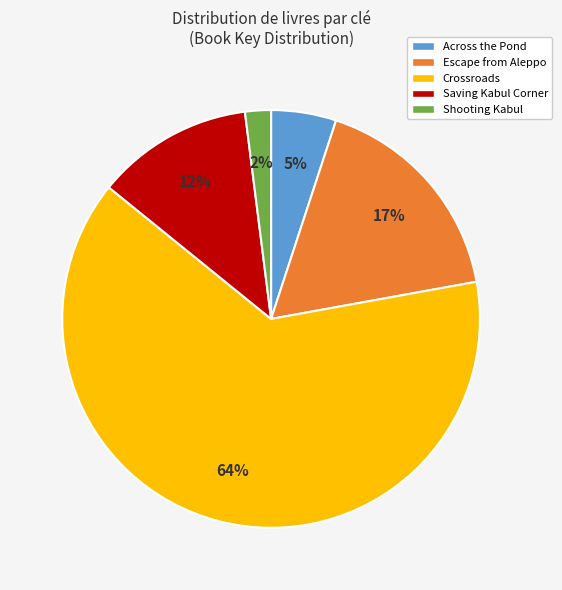

Which category has the smallest portion of the pie?

Shooting Kabul